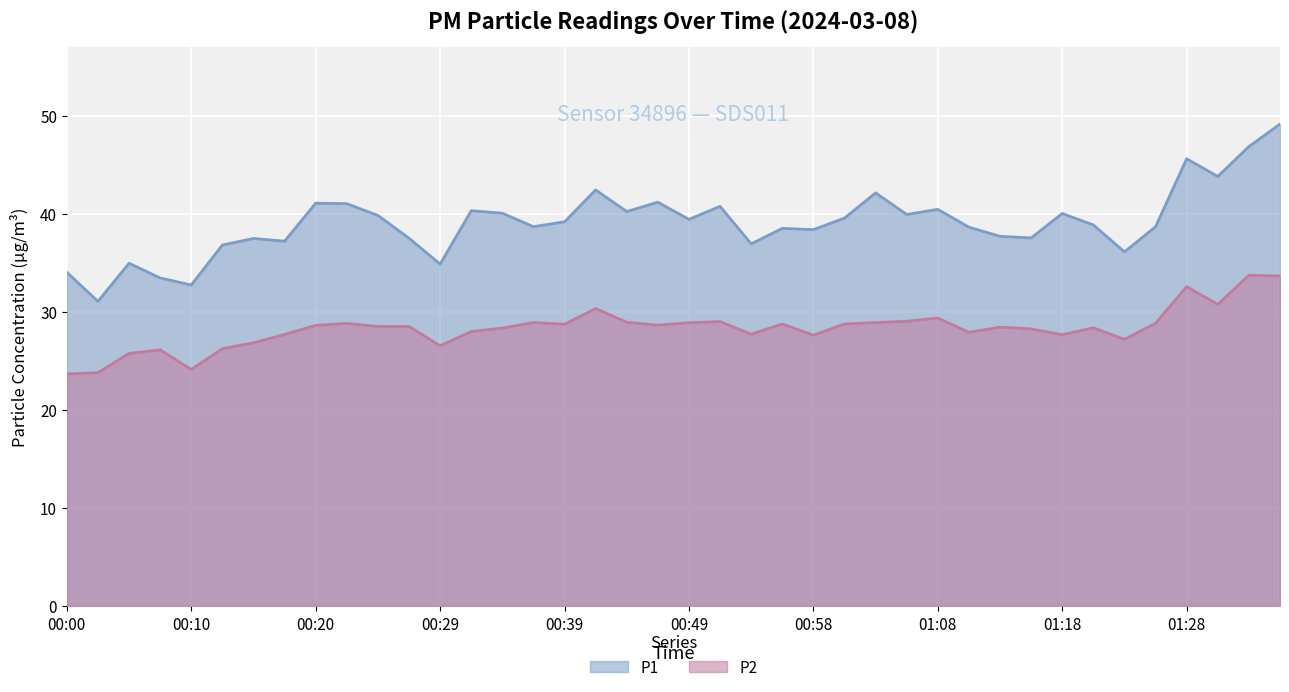

The P1 series shows 37.5 at 01:15. True or false?

True